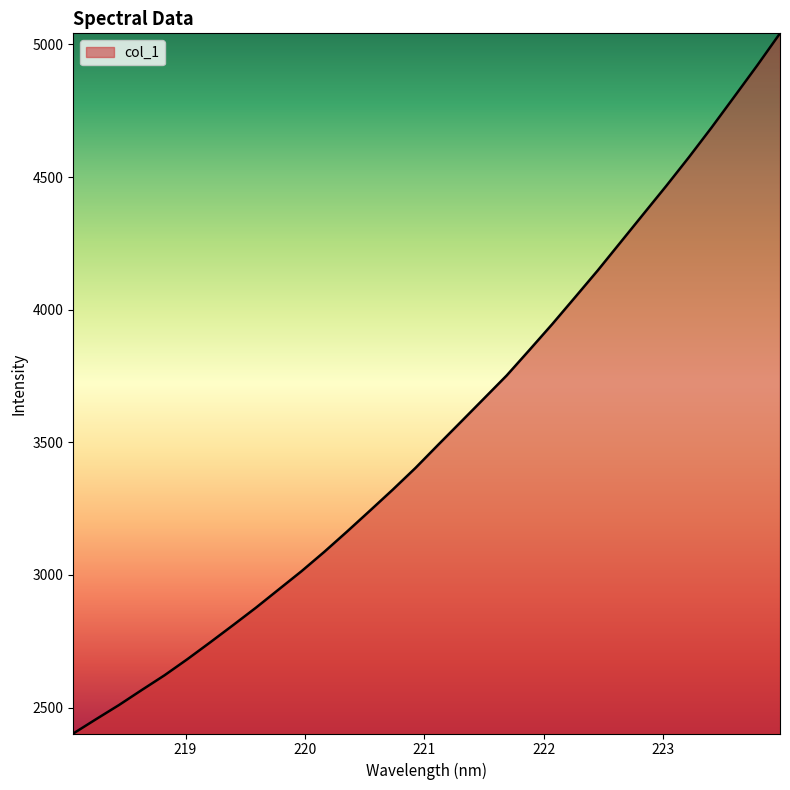

What is the difference between the maximum and minimum values?

2639.2